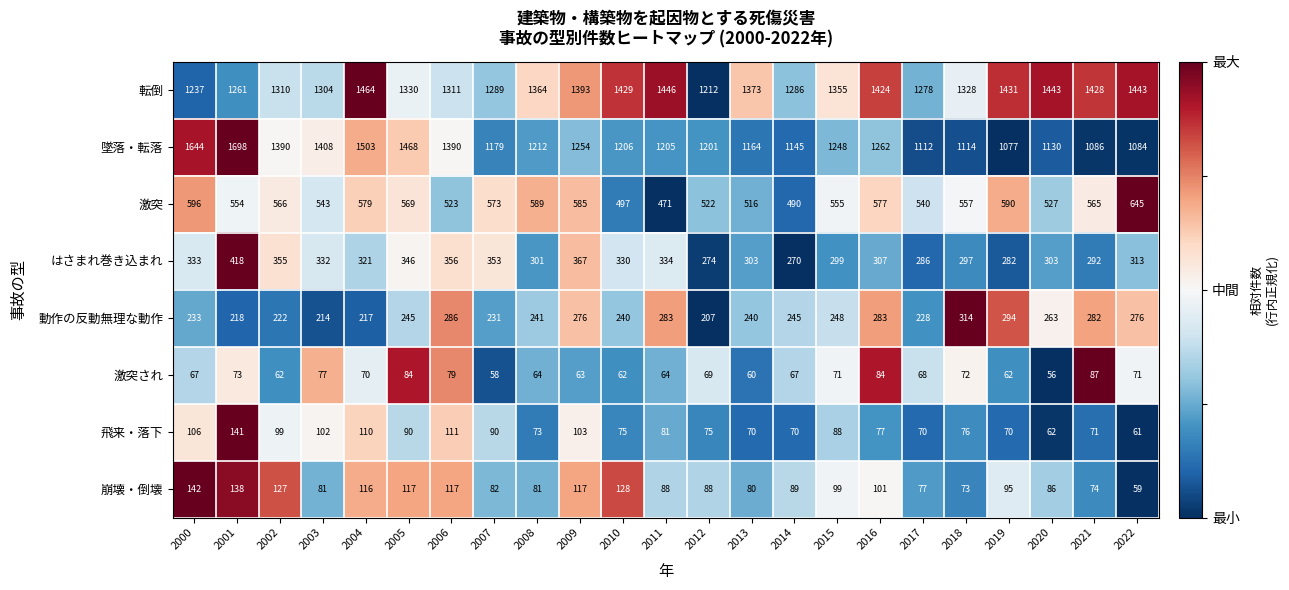

Which series has the largest range (max minus min)?

墜落・転落